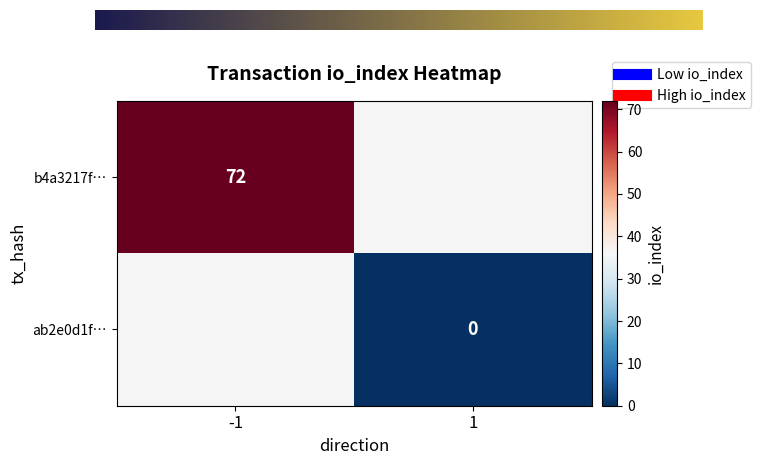

What is the sum of the ab2e0d1f24c13fe7d80dd00e206e1741d53f451… values at io_index and direction?

1